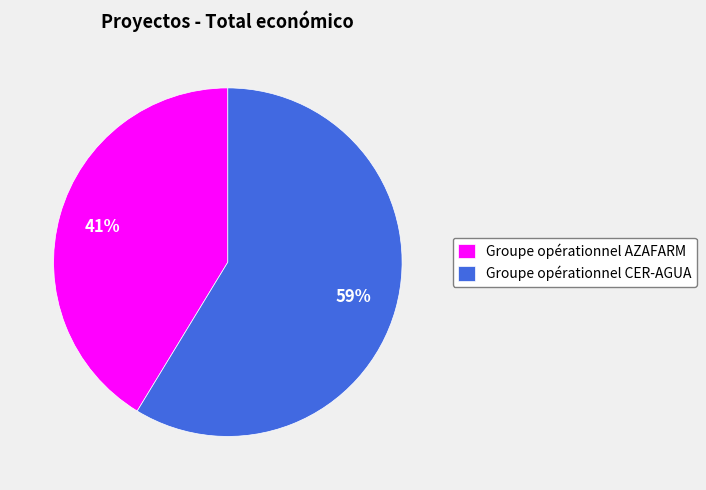

What is the majority slice?

Groupe opérationnel CER-AGUA